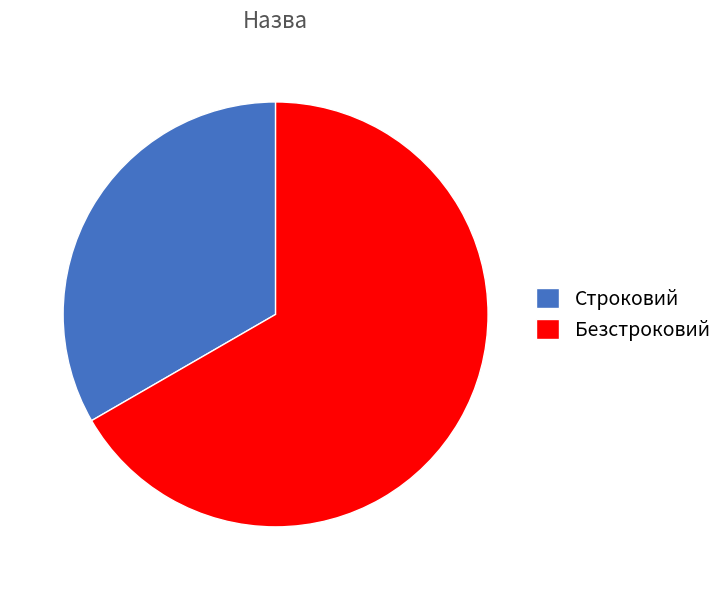

What is the largest slice in the pie chart?

Безстроковий